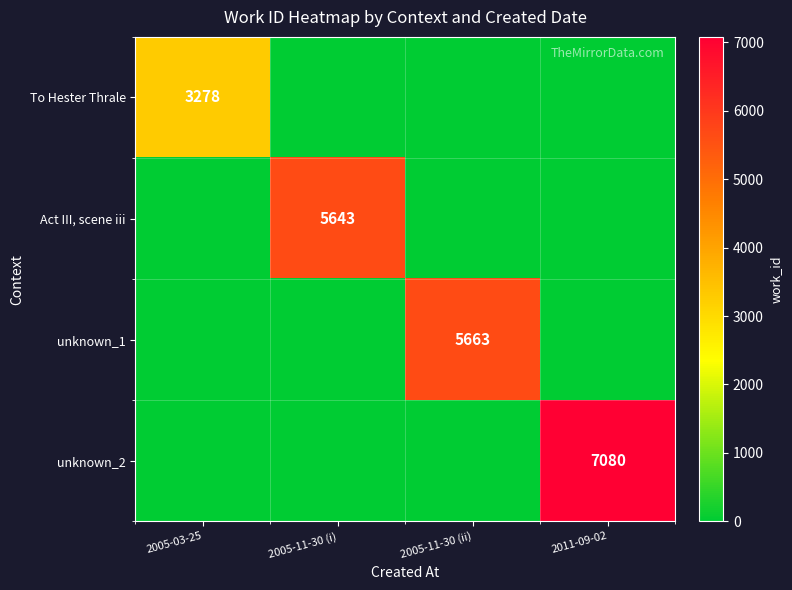

At how many categories does at least one series exceed 3356?

3